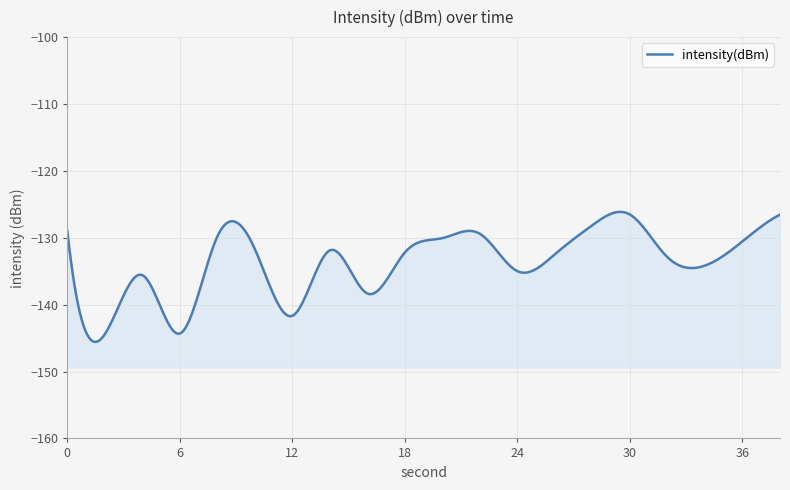

Reading left to right, what are all the values shown in this chart?

-129.0	-144.4	-135.6	-144.3	-129.8	-131.7	-141.7	-131.9	-138.3	-132.2	-130.1	-129.4	-135.0	-132.5	-128.1	-126.5	-132.9	-134.2	-130.5	-126.6